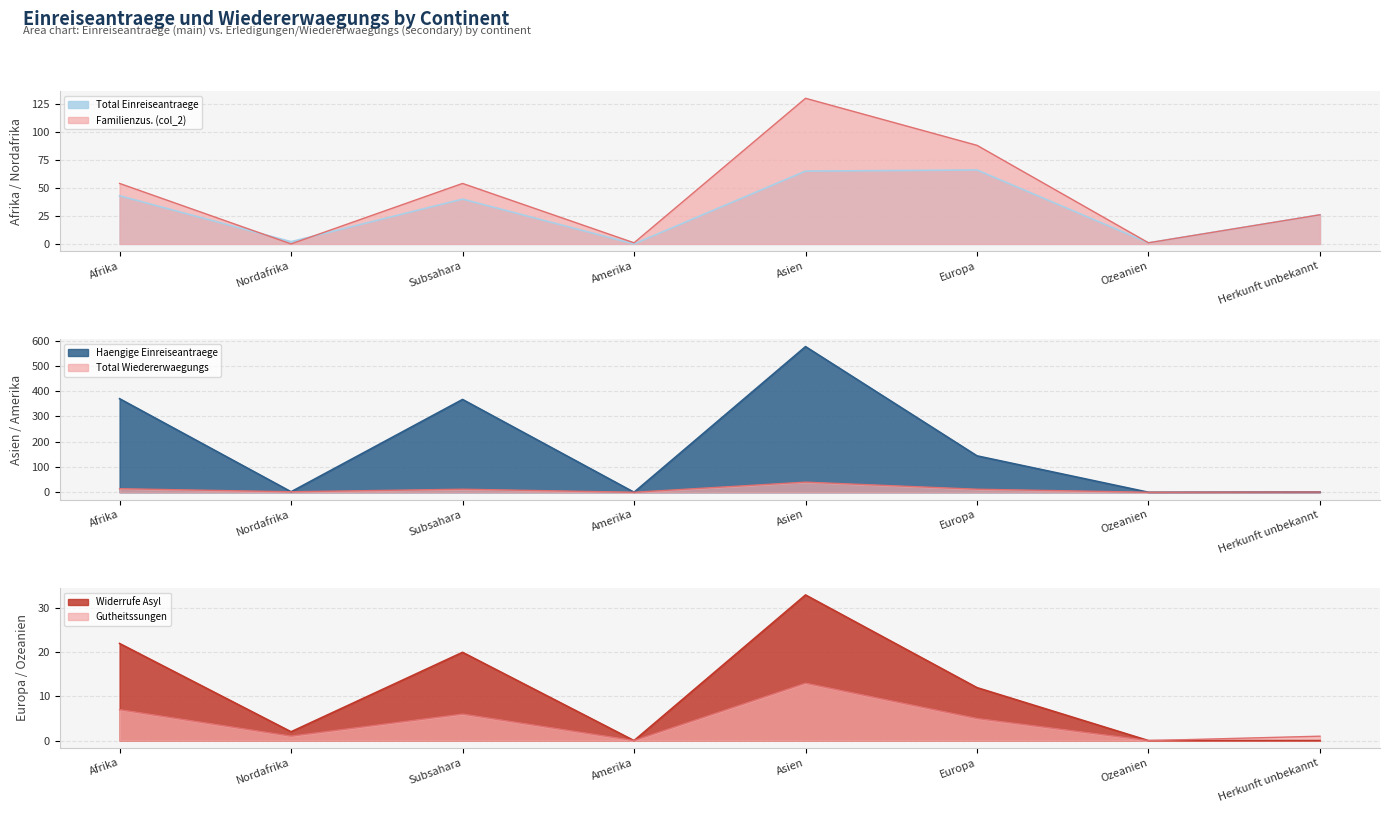

What are all the series names shown in the legend?

Total Einreiseantraege, Familienzus. (col_2), Haengige Einreiseantraege, Total Wiedererwaegungs, Gutheitssungen, Widerrufe Asyl